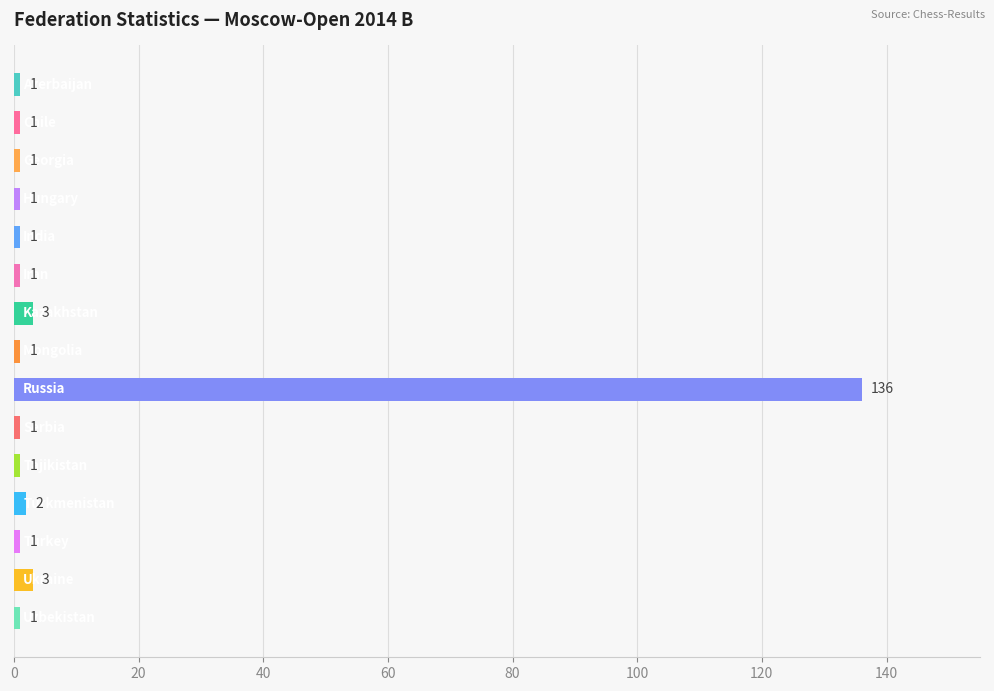

What is the sum of all values?

155